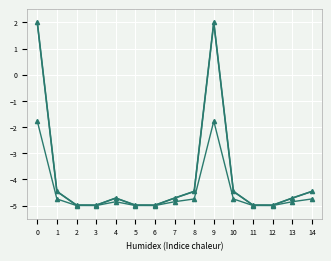

What is the greatest value displayed?

2.0